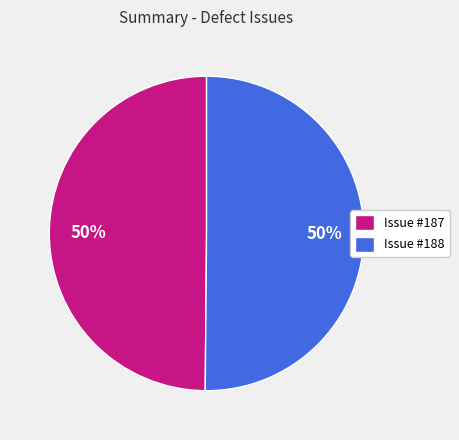

To the nearest percent, what percentage of the pie is Issue #188?

50%